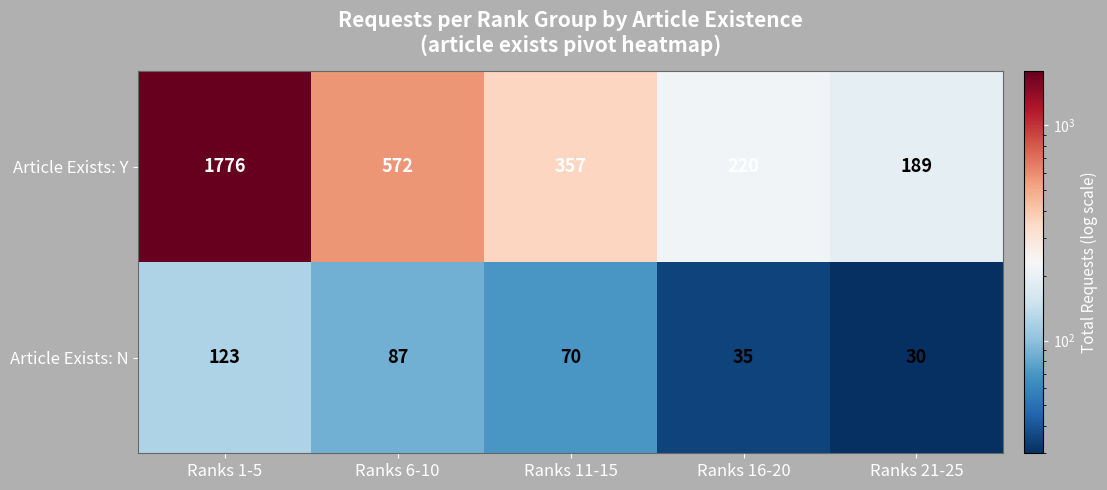

What is the greatest value displayed?

1776